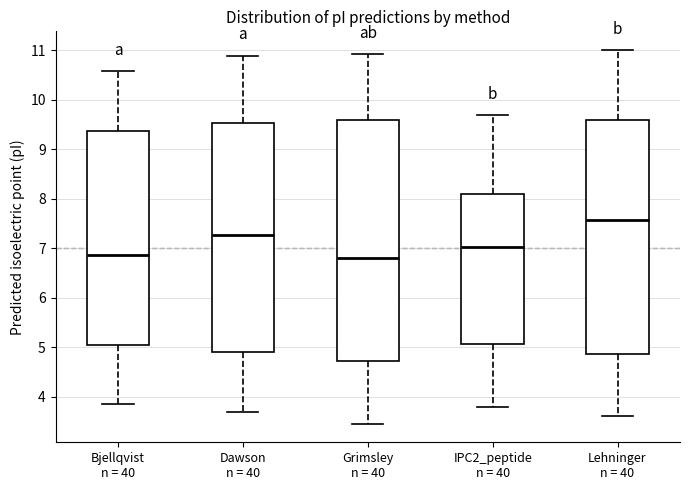

Reading left to right, transcribe this box plot: for each box, give where its median line is, the range the box spans, and where its two whiskers end, as read against the y-axis. The values are not printed on the chart, so give them approximately, as read against the axis.

Bjellqvist n = 40: median 6.9, box 5.0 to 9.4, whiskers 3.8 to 10.6
Dawson n = 40: median 7.3, box 4.9 to 9.5, whiskers 3.7 to 10.9
Grimsley n = 40: median 6.8, box 4.7 to 9.6, whiskers 3.5 to 10.9
IPC2_peptide n = 40: median 7.0, box 5.1 to 8.1, whiskers 3.8 to 9.7
Lehninger n = 40: median 7.6, box 4.9 to 9.6, whiskers 3.6 to 11.0